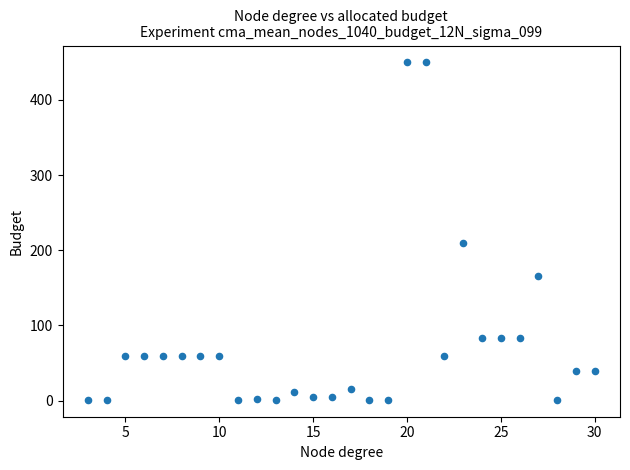

What Y value in the scatter plot is closest to 225?

210